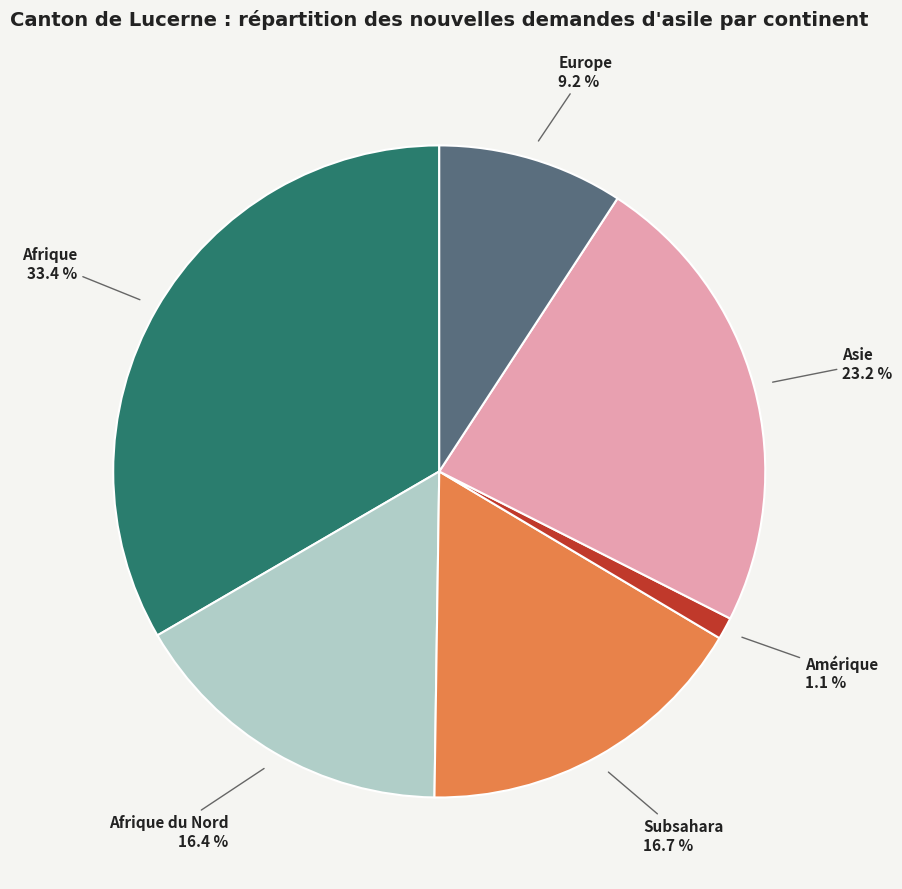

Is Asie the majority of the pie?

No